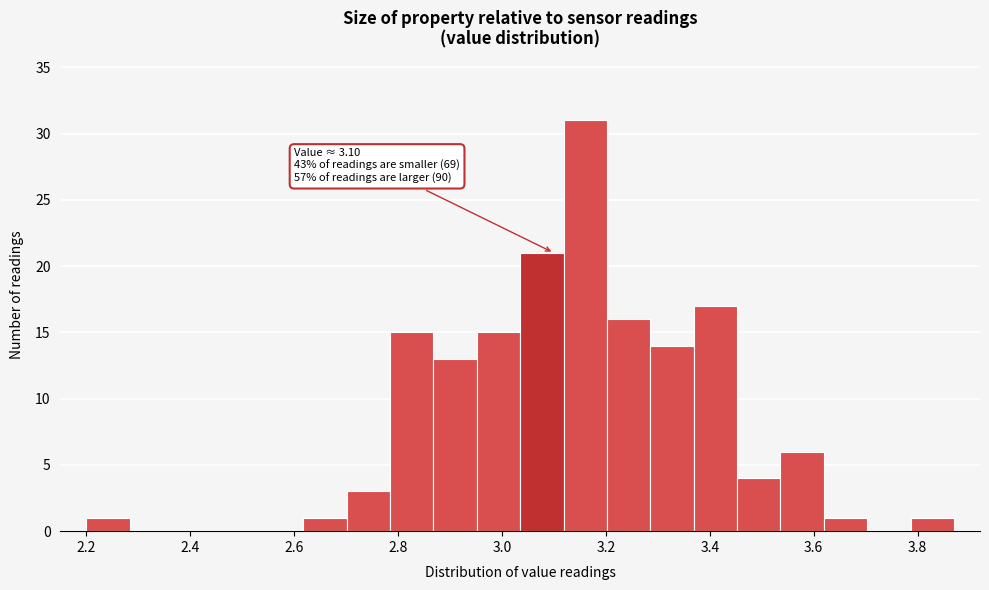

Which range on the x-axis has the tallest bar?

3.12 to 3.20